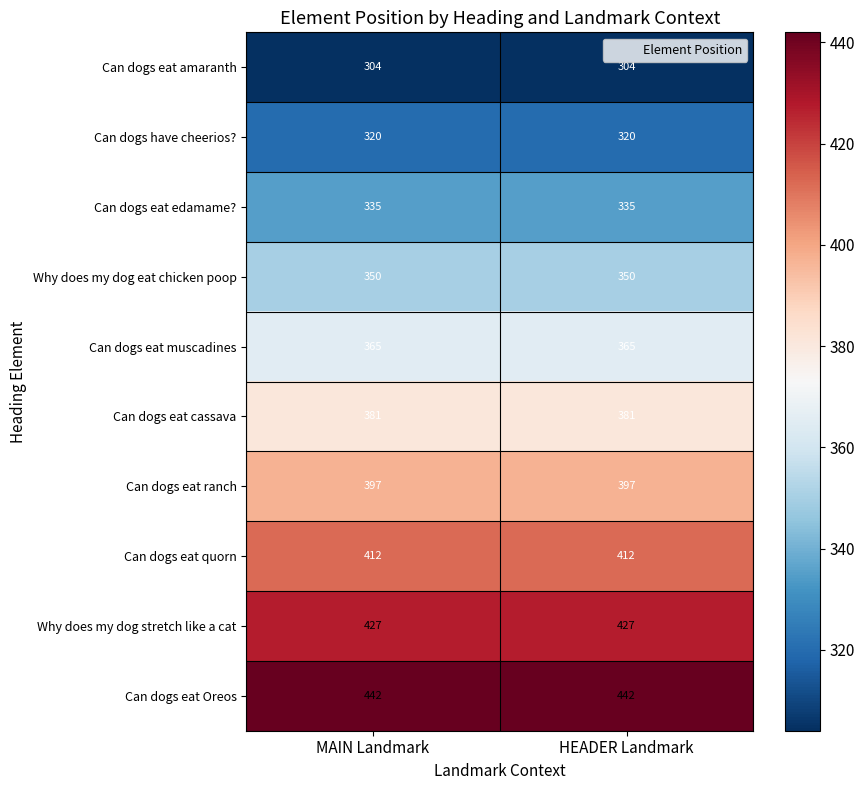

Is it true that Why does my dog stretch like a cat equals 97 at HEADER Landmark?

False